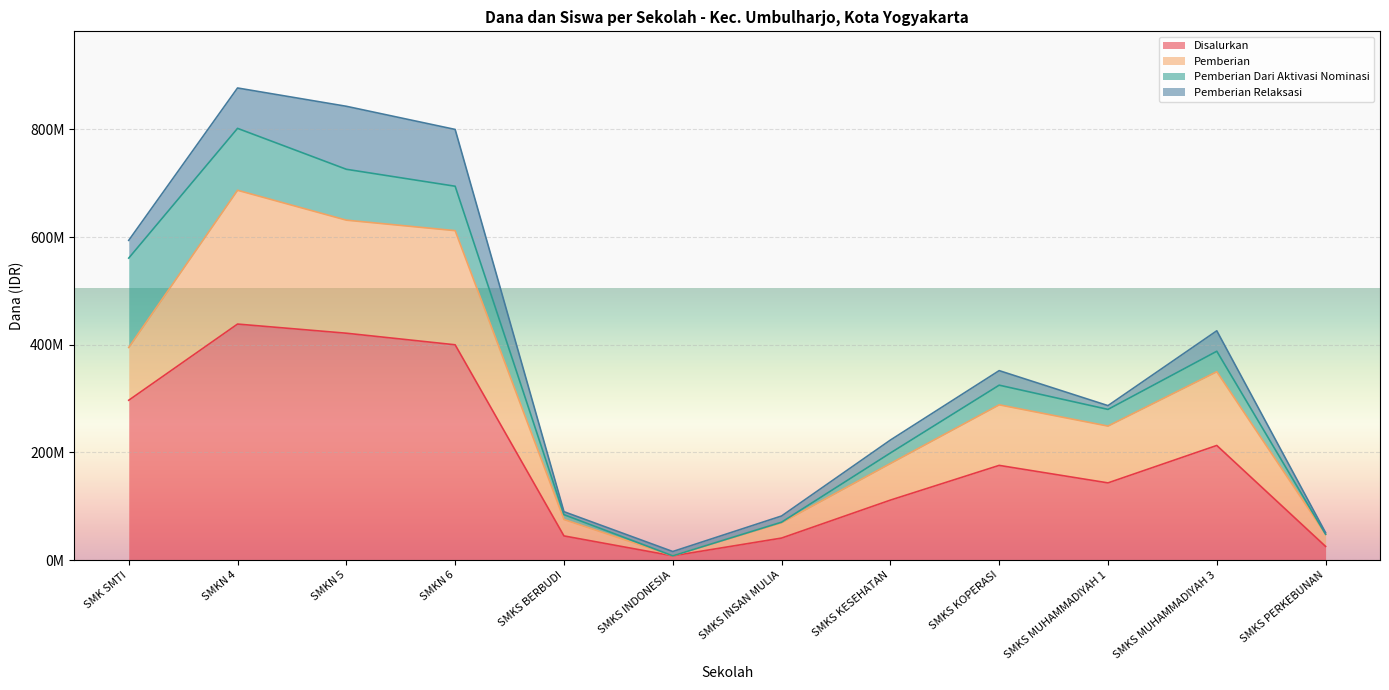

Rank the categories by Disalurkan value from lowest to highest.

SMKS INDONESIA, SMKS PERKEBUNAN, SMKS INSAN MULIA, SMKS BERBUDI, SMKS KESEHATAN, SMKS MUHAMMADIYAH 1, SMKS KOPERASI, SMKS MUHAMMADIYAH 3, SMK SMTI, SMKN 6, SMKN 5, SMKN 4